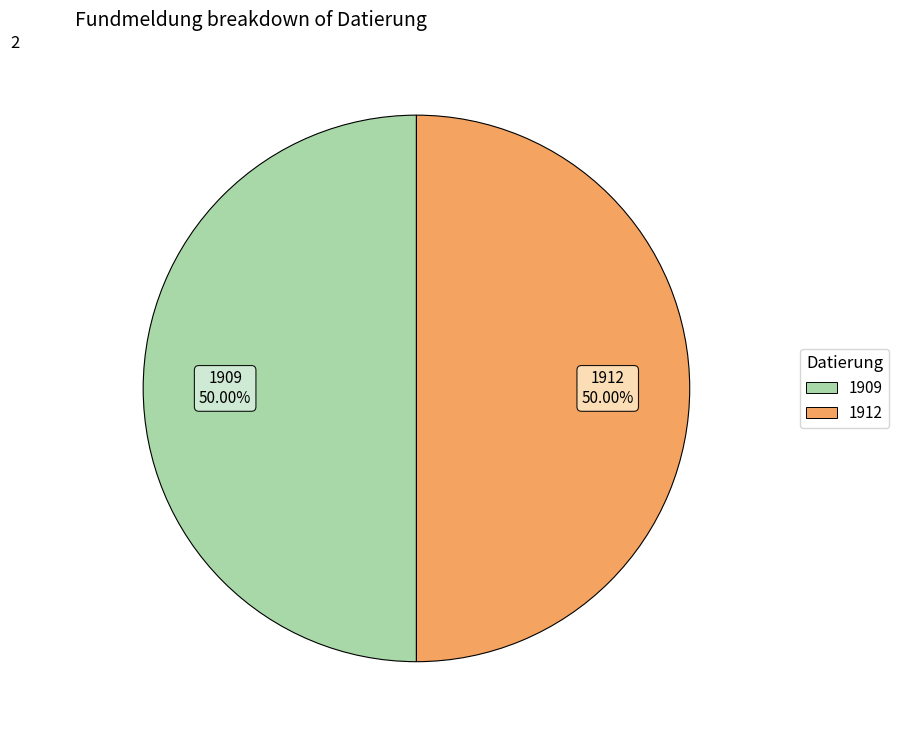

How many slices are in this pie chart?

2